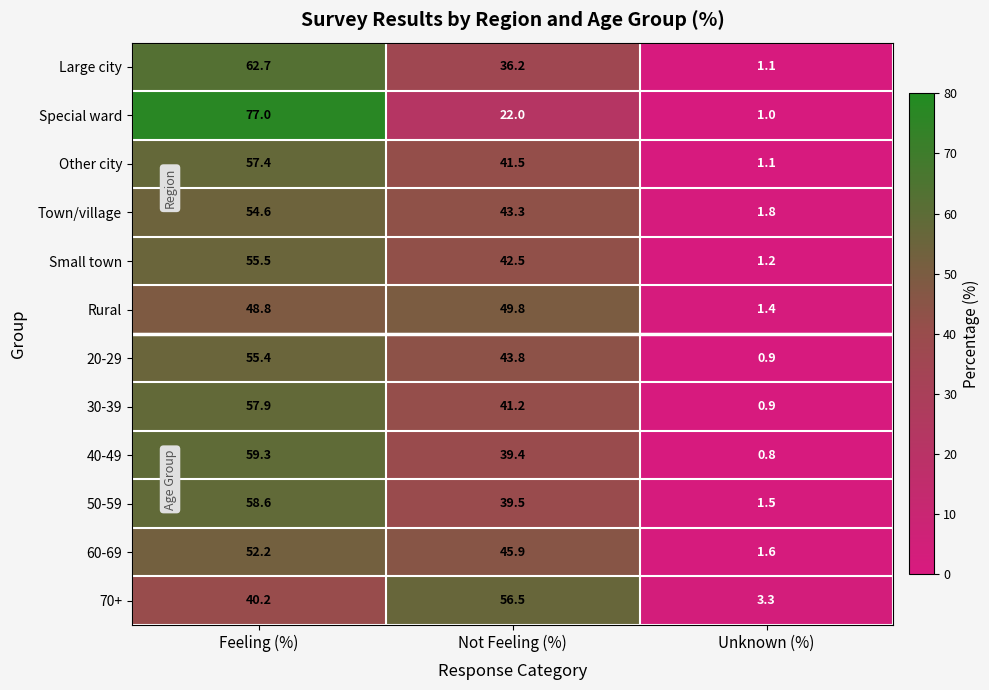

Where does the 70+ series first go above 40?

Feeling (%)